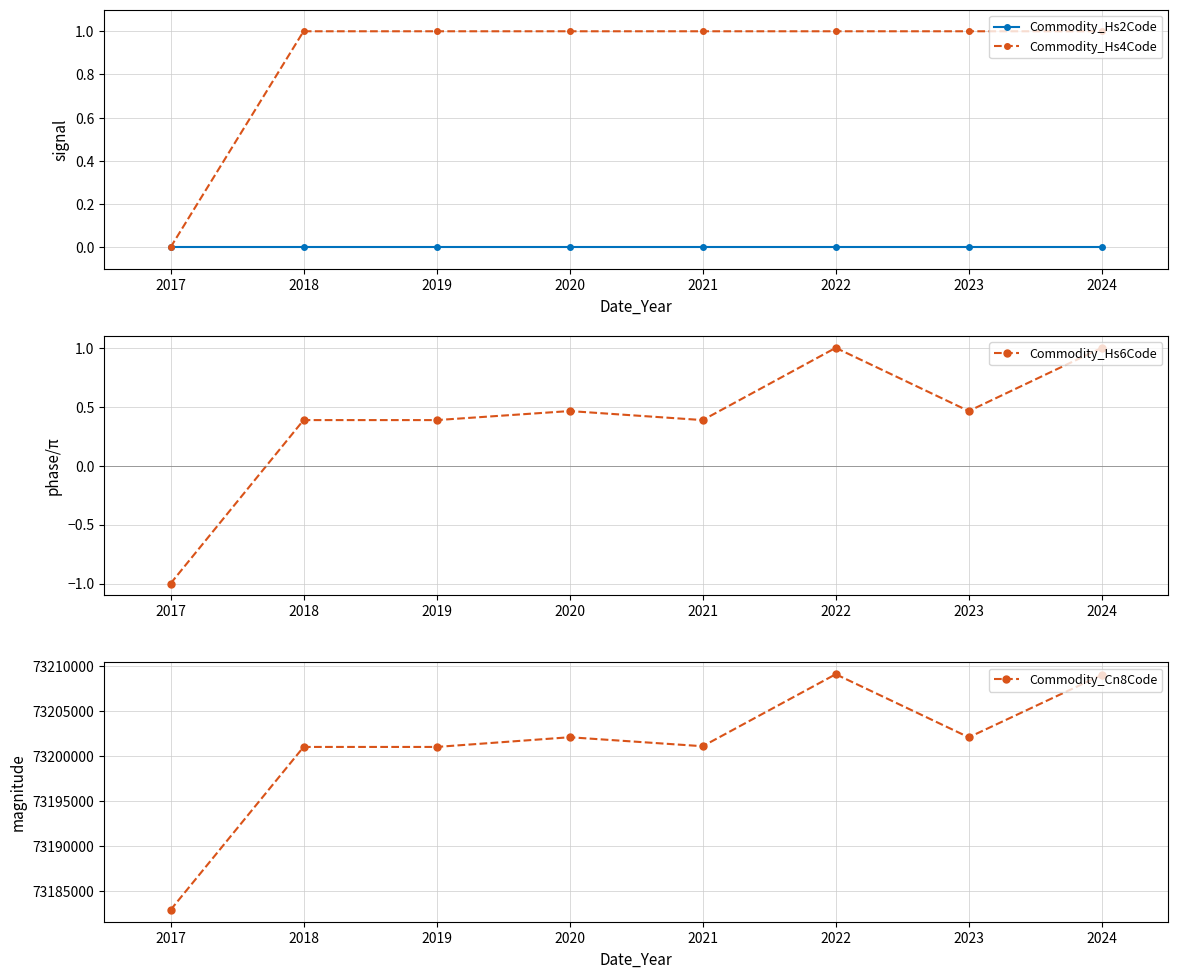

Count the number of data series in this chart.

4